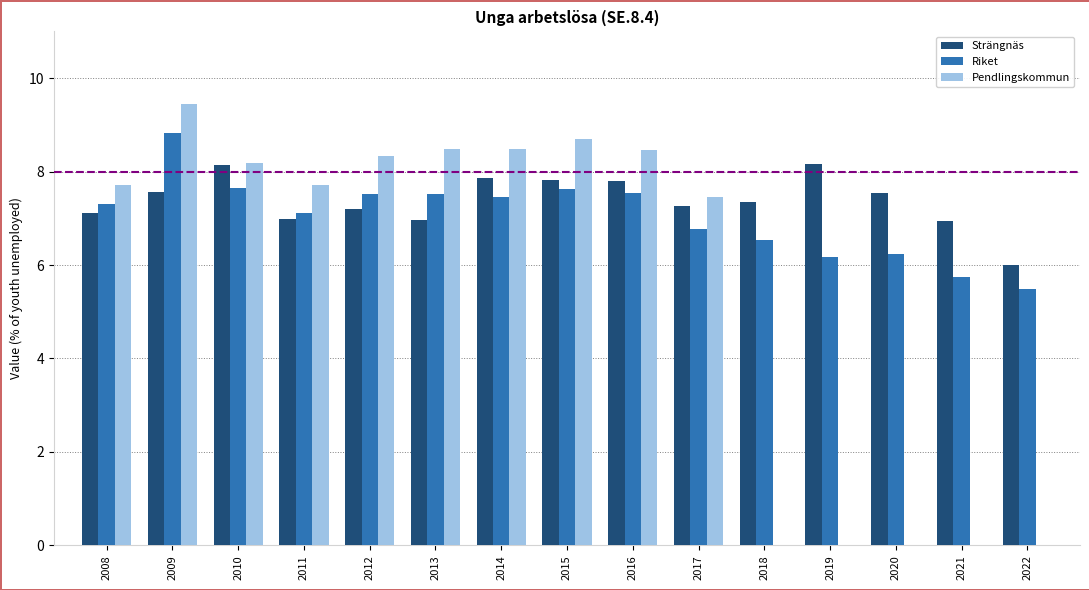

What is the maximum value shown in the chart?

9.4